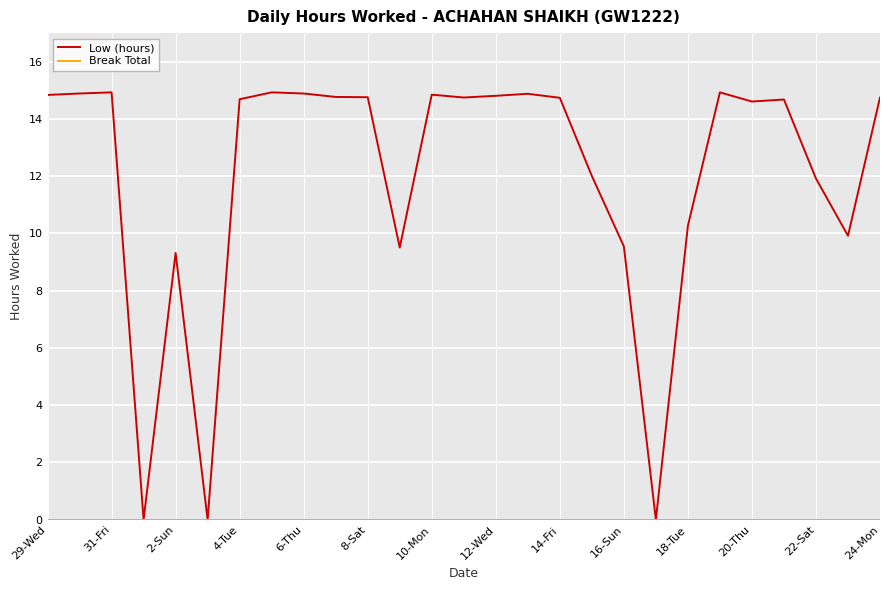

Which series has the largest range (max minus min)?

Low (hours)